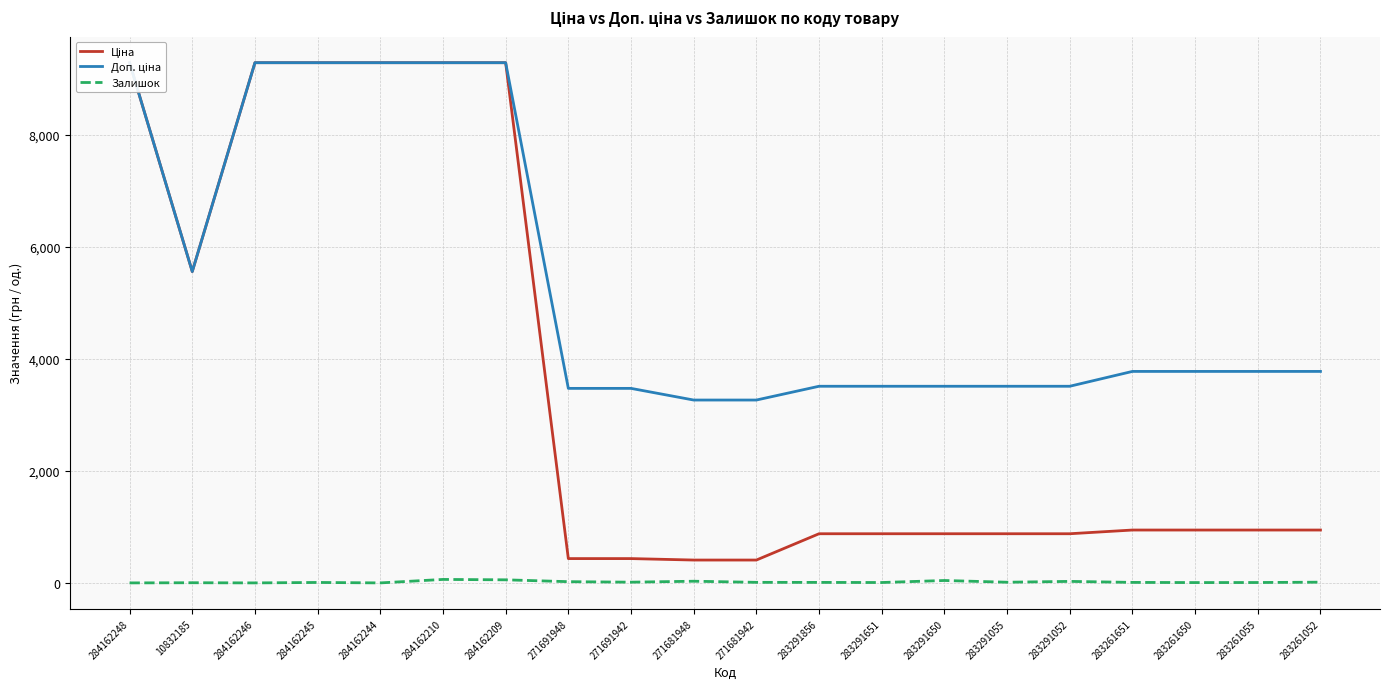

True or false: Залишок has more than 1 interior local peaks.

True